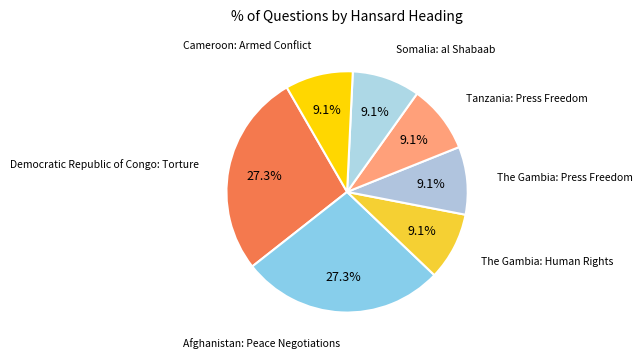

How many segments does this pie chart have?

7